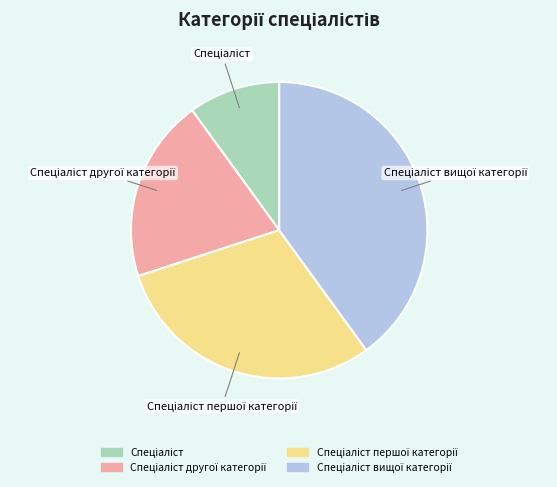

Does any single category account for the majority?

No